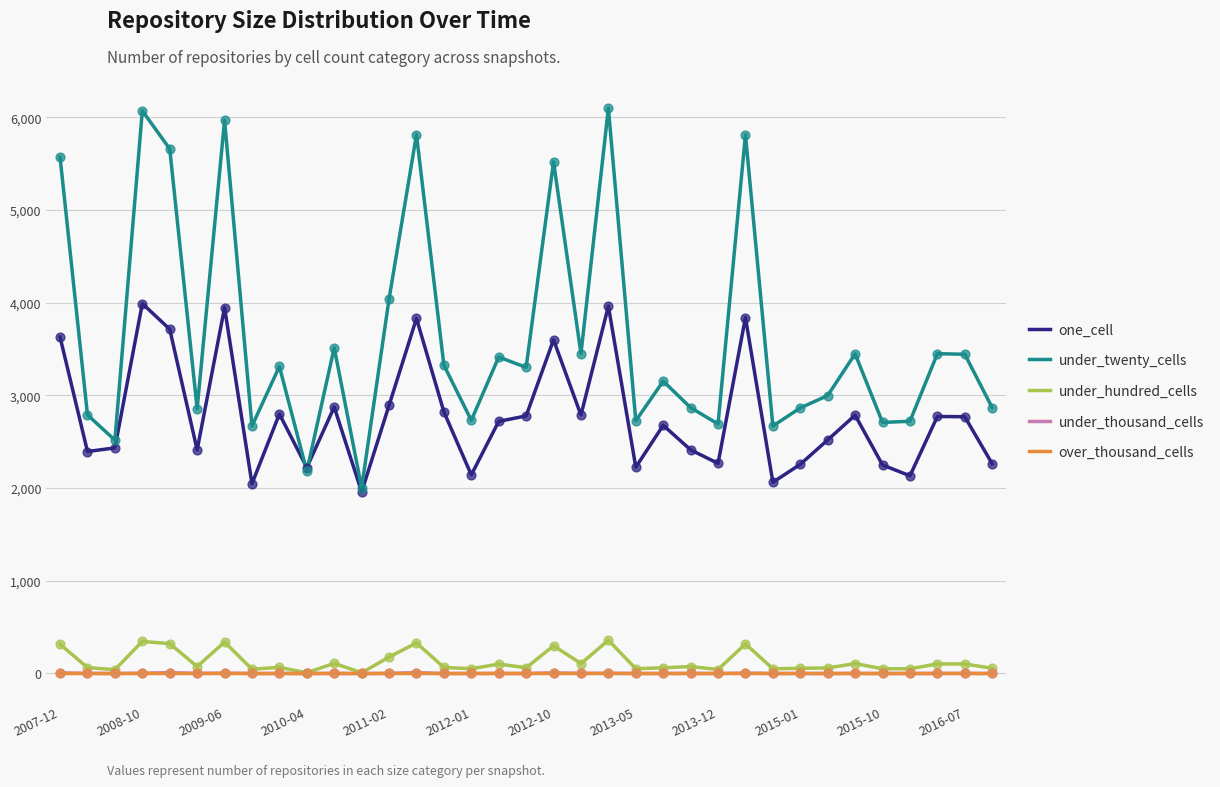

Which series has the widest spread of values?

under_twenty_cells